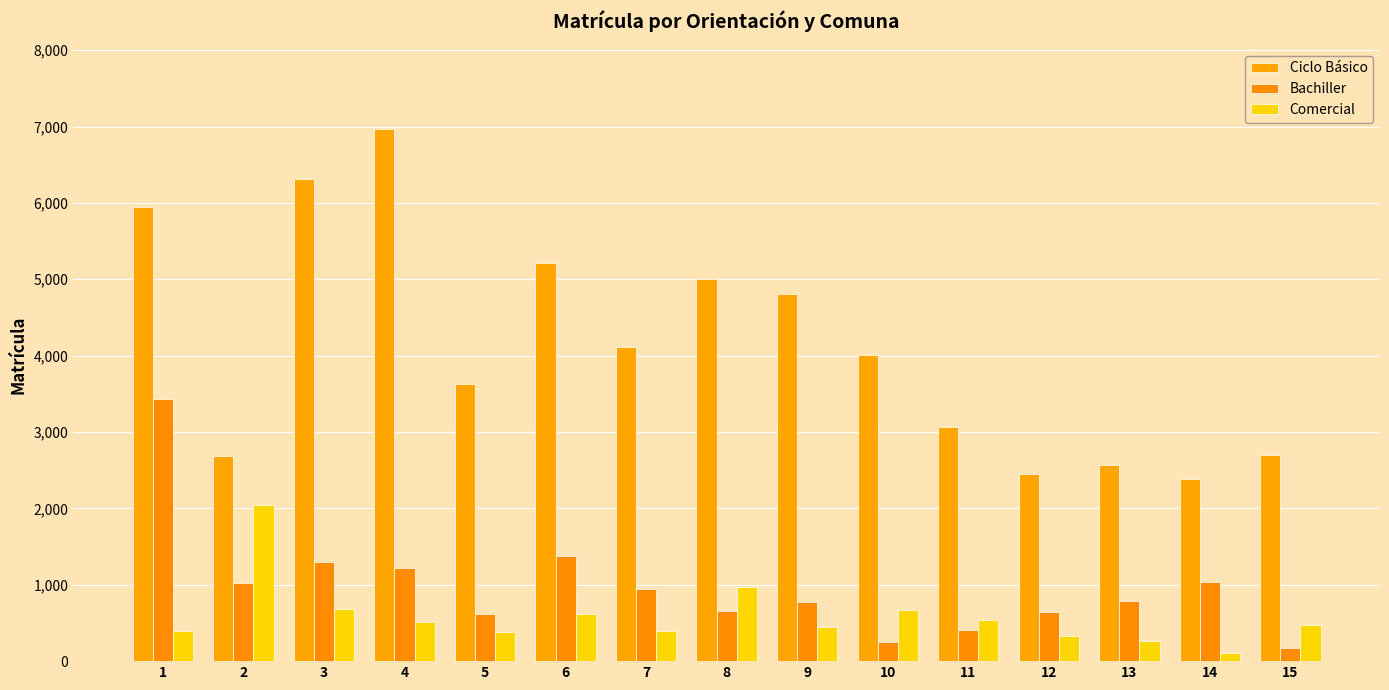

Count the number of categories in the chart.

15